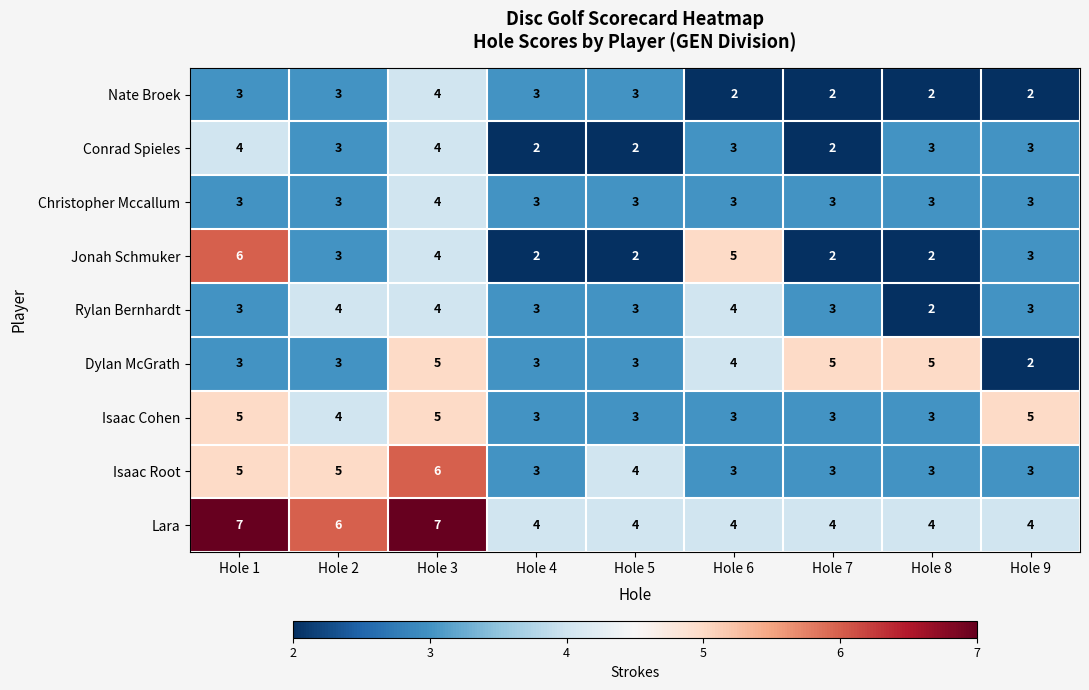

Read the Christopher Mccallum value at Hole 4.

3